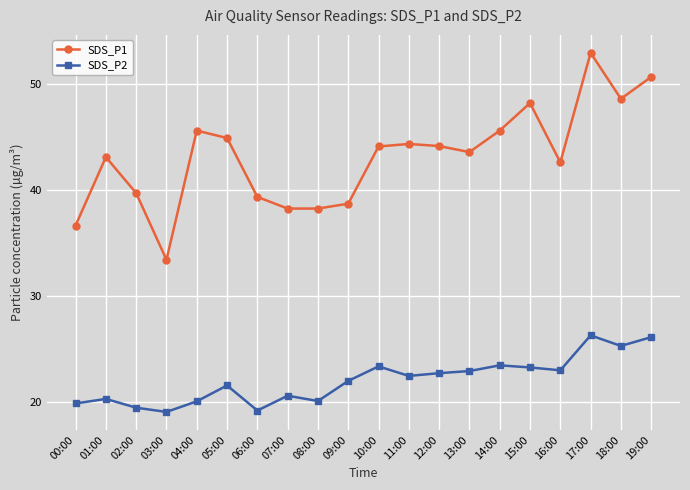

How many data points in SDS_P1 are above 44?

10